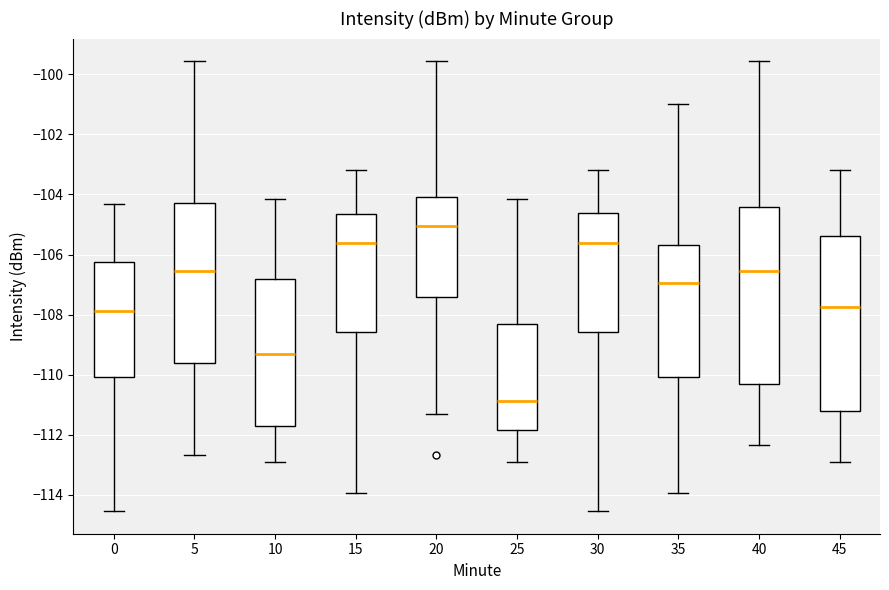

Reading left to right, transcribe this box plot: for each box, give where its median line is, the range the box spans, and where its two whiskers end, as read against the y-axis. The values are not printed on the chart, so give them approximately, as read against the axis.

0: median -107.8, box -110.0 to -106.2, whiskers -114.6 to -104.4
5: median -106.6, box -109.6 to -104.2, whiskers -112.6 to -99.6
10: median -109.4, box -111.6 to -106.8, whiskers -112.8 to -104.2
15: median -105.6, box -108.6 to -104.6, whiskers -114.0 to -103.2
20: median -105.0, box -107.4 to -104.0, whiskers -111.4 to -99.6
25: median -110.8, box -111.8 to -108.4, whiskers -112.8 to -104.2
30: median -105.6, box -108.6 to -104.6, whiskers -114.6 to -103.2
35: median -107.0, box -110.0 to -105.6, whiskers -114.0 to -101.0
40: median -106.6, box -110.4 to -104.4, whiskers -112.4 to -99.6
45: median -107.8, box -111.2 to -105.4, whiskers -112.8 to -103.2